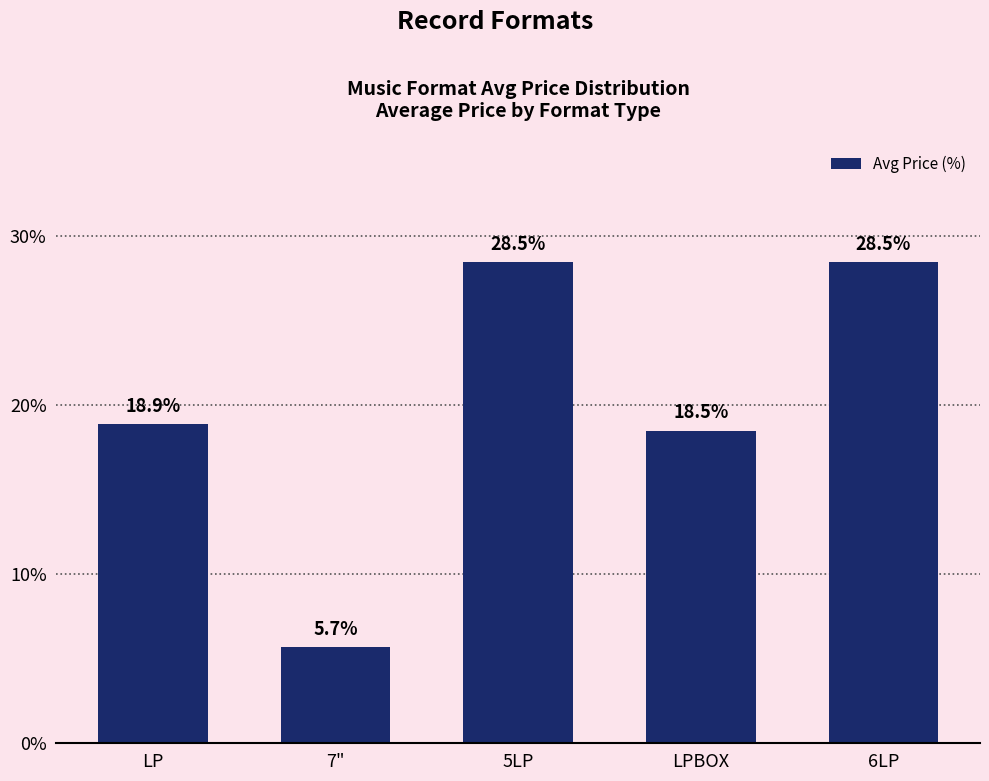

What is the ratio of the value at 6LP to the value at LPBOX?

1.5